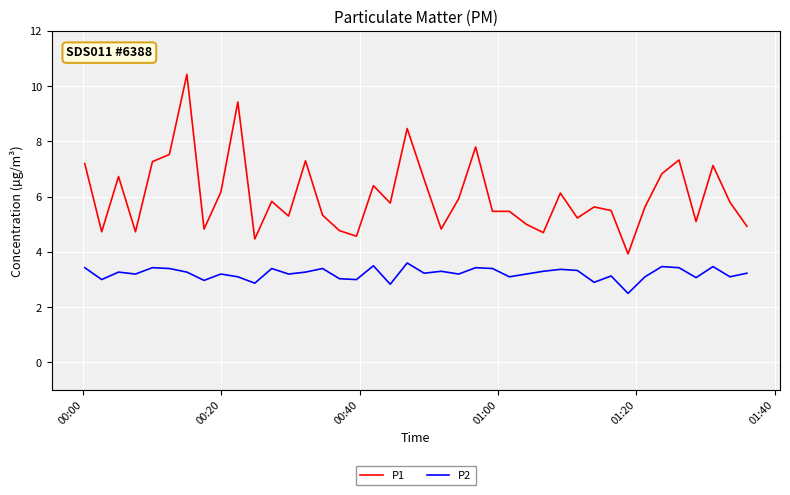

What is the difference between the maximum and minimum values in the P1 series?

6.5